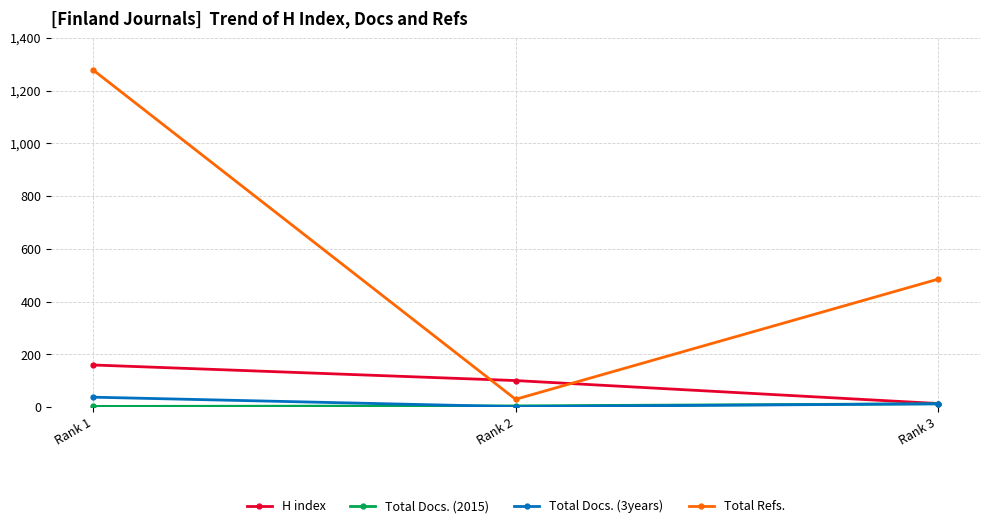

How many Total Refs. values are between 30 and 1277?

3